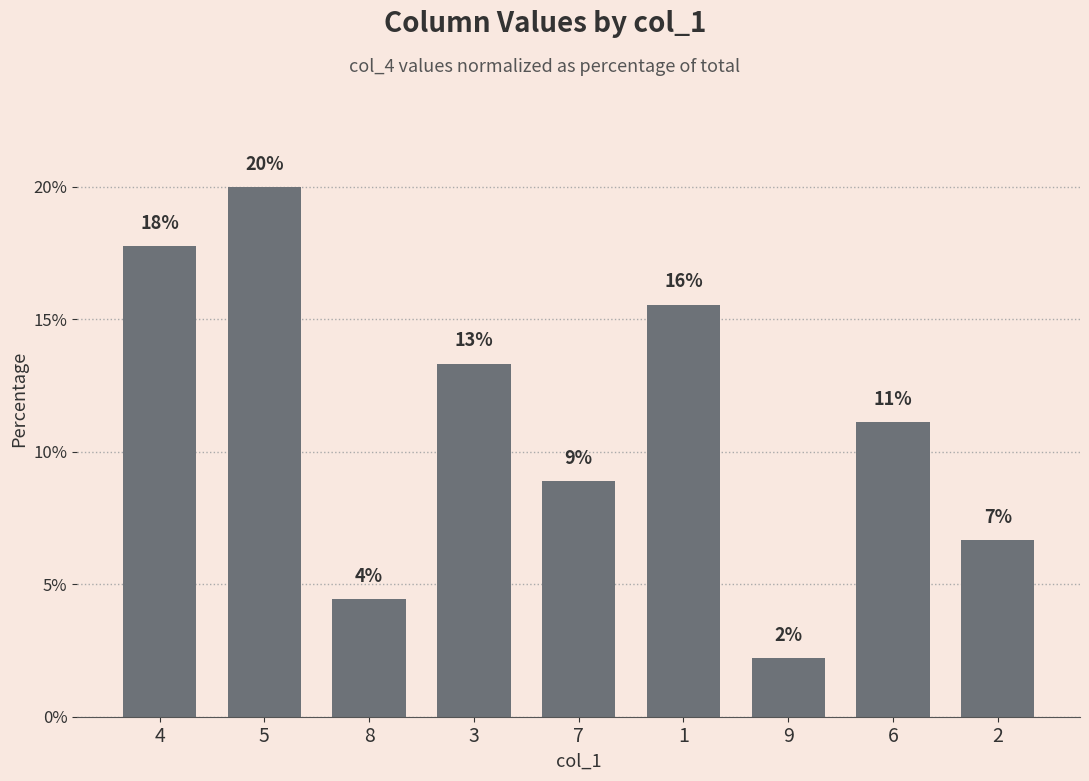

What is the label of the 9th bar from the left?

2